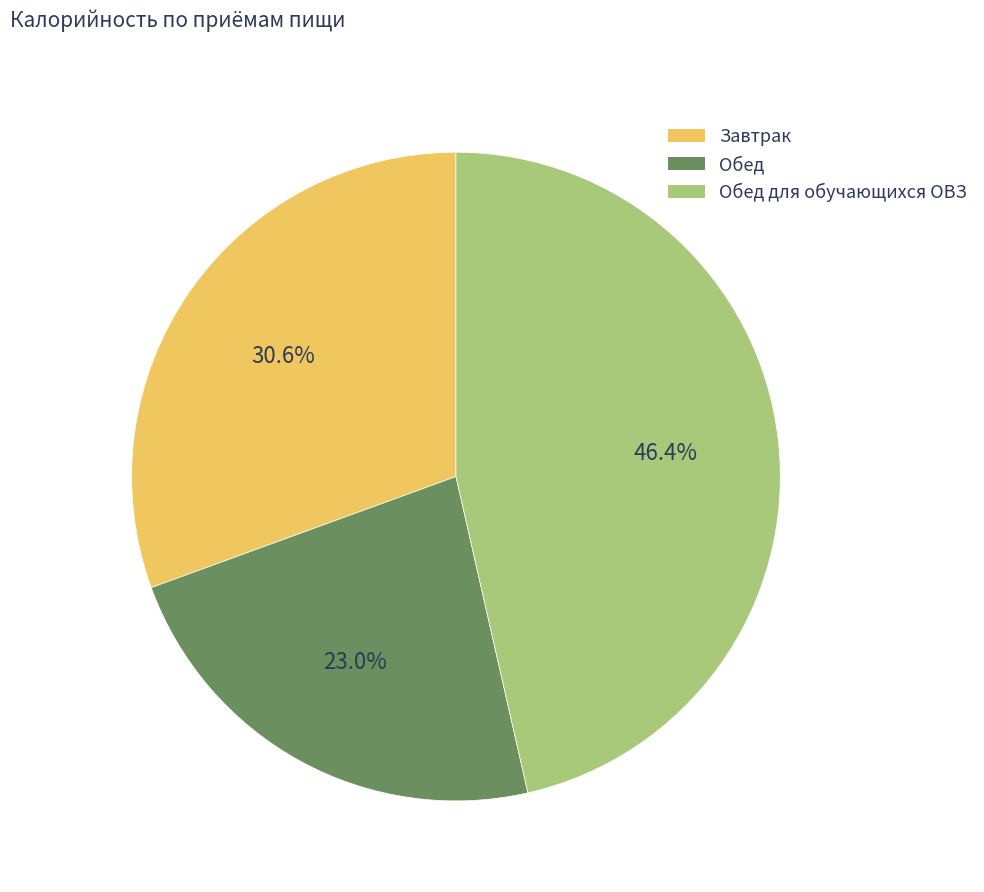

What is the ratio of the value at Обед для обучающихся ОВЗ to the value at Завтрак?

1.5